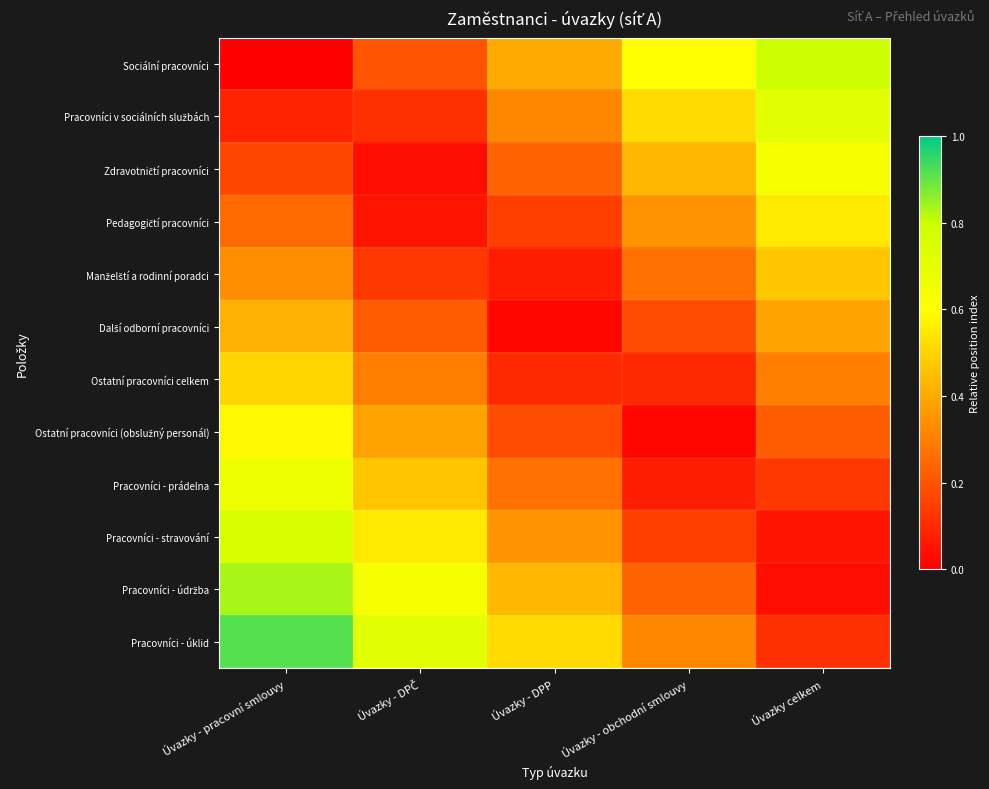

How many distinct data groups are displayed?

12